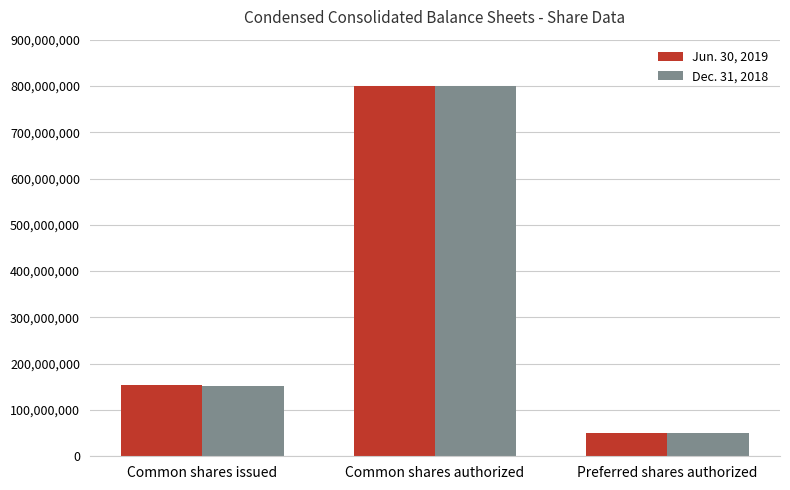

How many bars are there in each group?

2